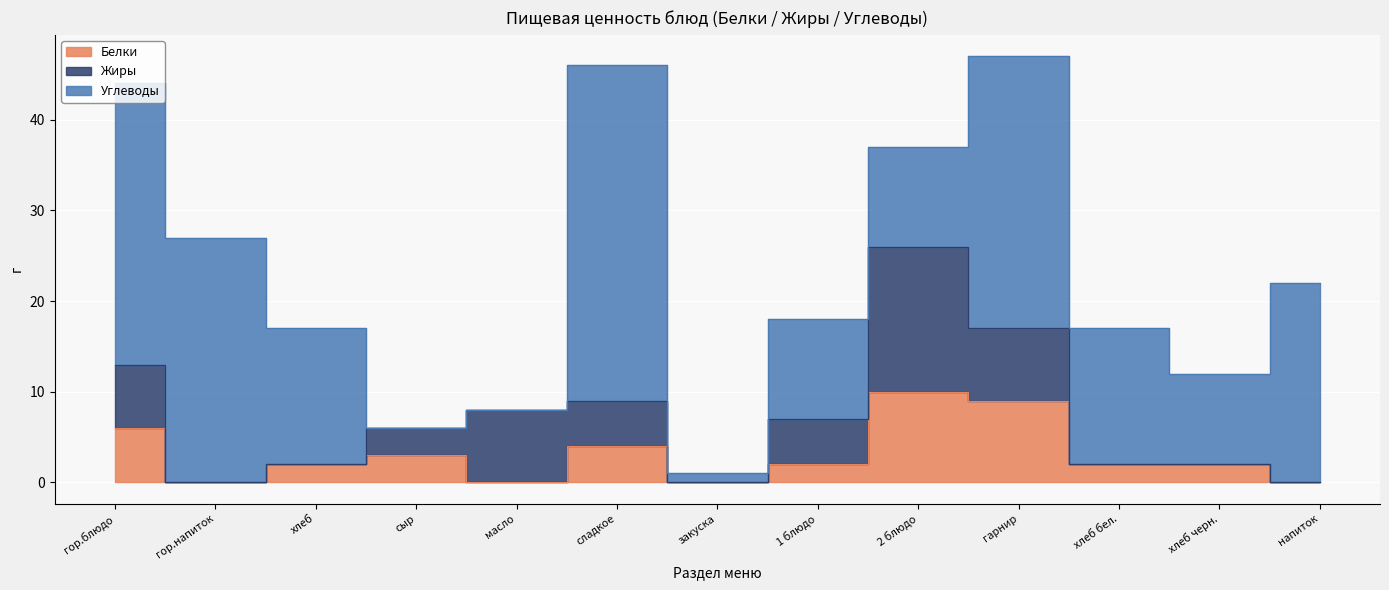

In Белки, how many points are higher than both neighbors (excluding endpoints)?

3